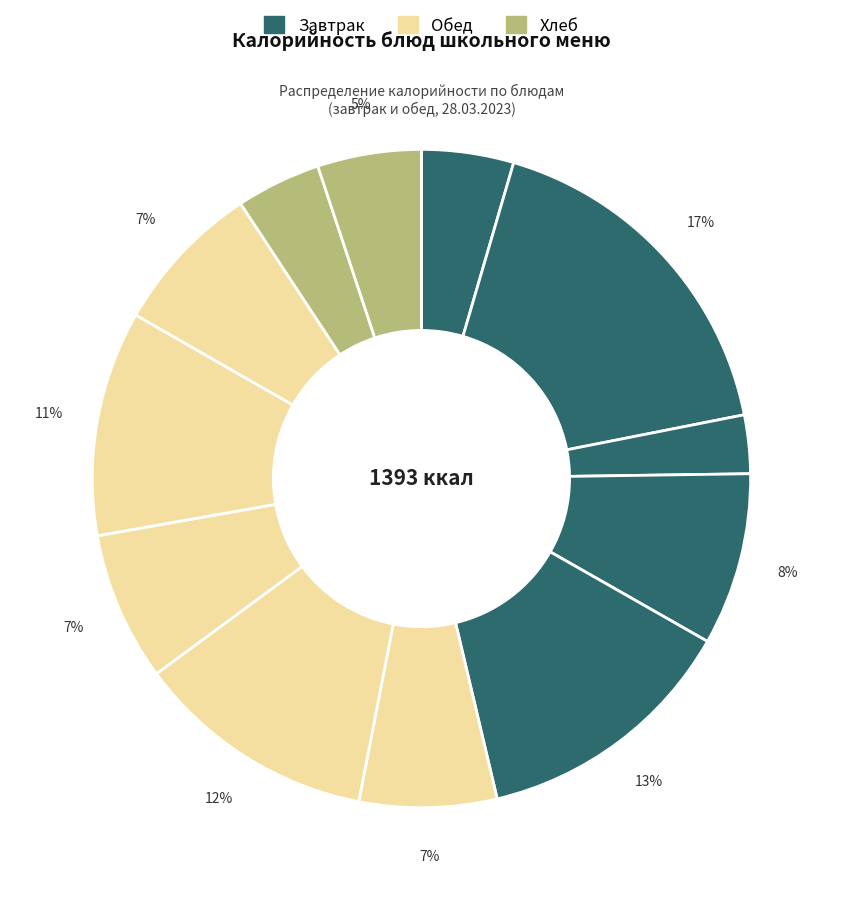

Count the number of slices in the pie.

12